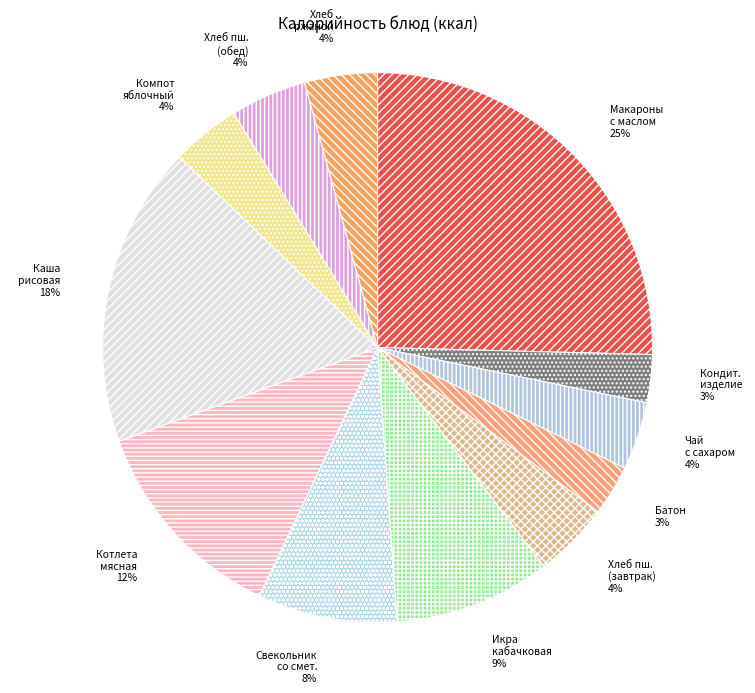

To the nearest percent, what is the average slice percentage?

8%